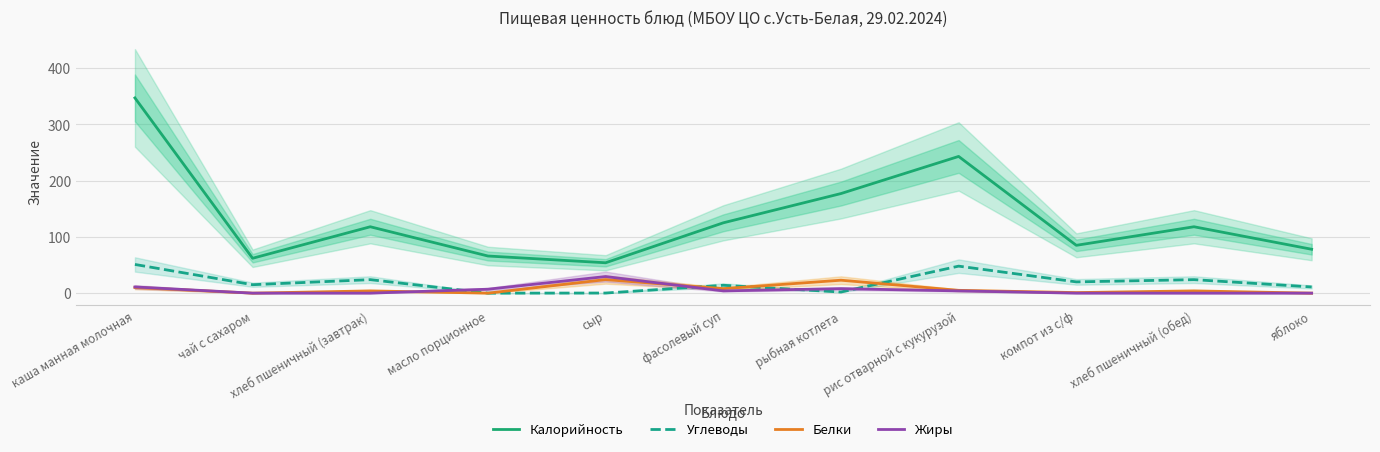

The Калорийность series shows 23.7 at сыр. True or false?

False